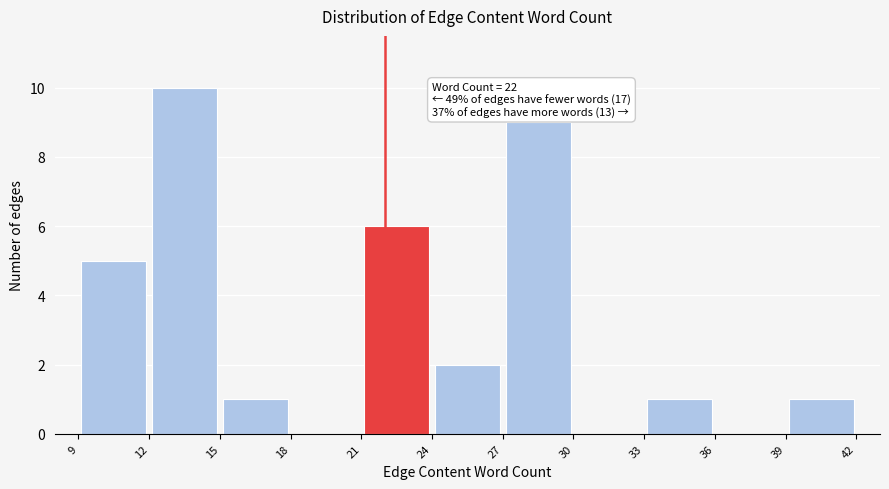

Over which range of the x-axis is the bar tallest?

12 to 15